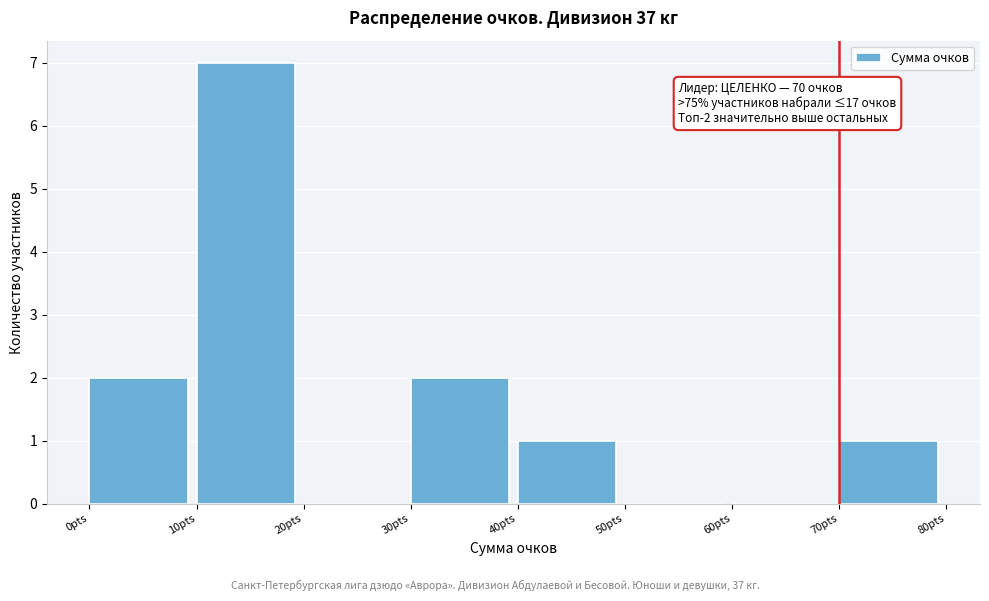

Over which range of the x-axis is the bar tallest?

10 to 20